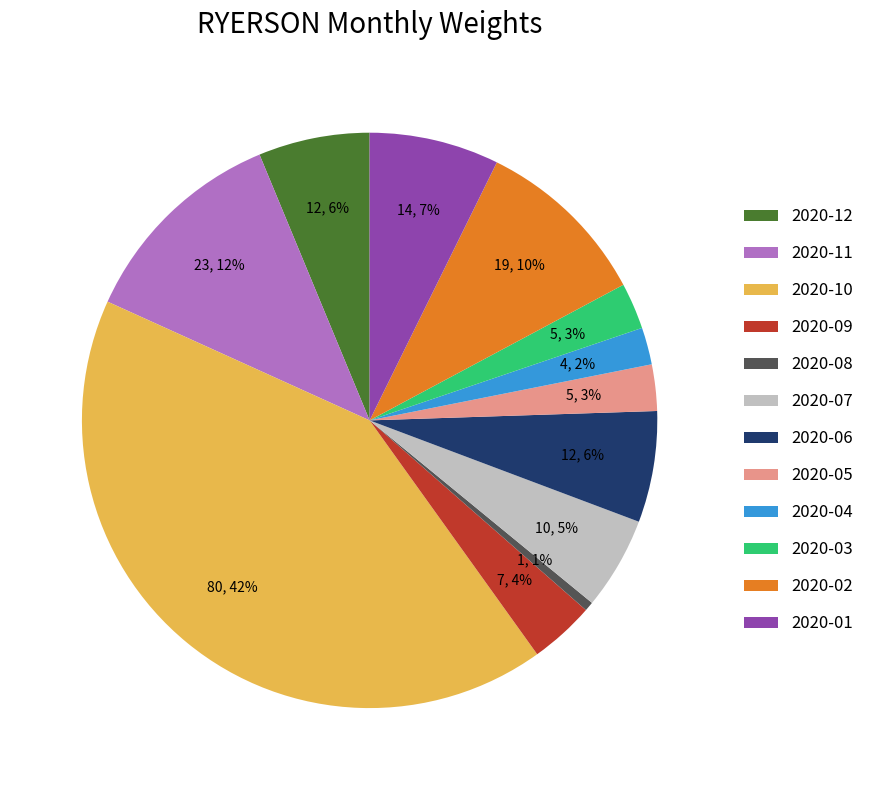

Do 2020-08 and 2020-05 together represent more than half of the pie?

No